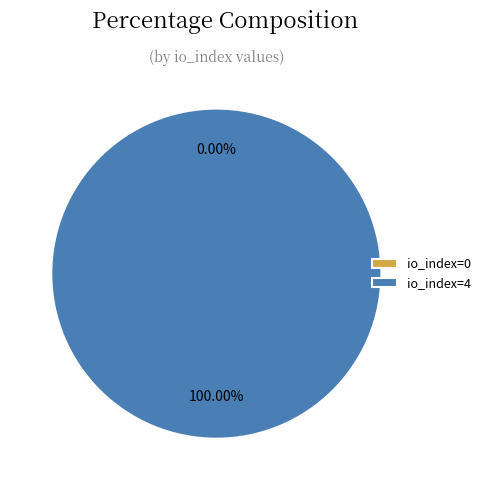

The io_index=0 slice represents 1% of the pie. True or false?

False